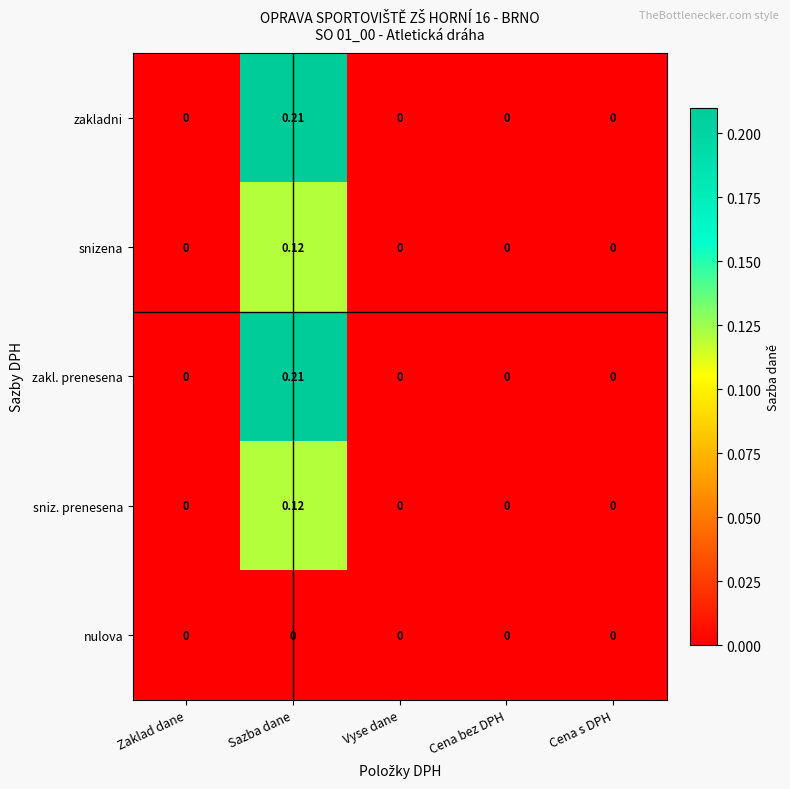

Is the value of snizena at Sazba dane greater than the value of nulova at Cena s DPH?

Yes